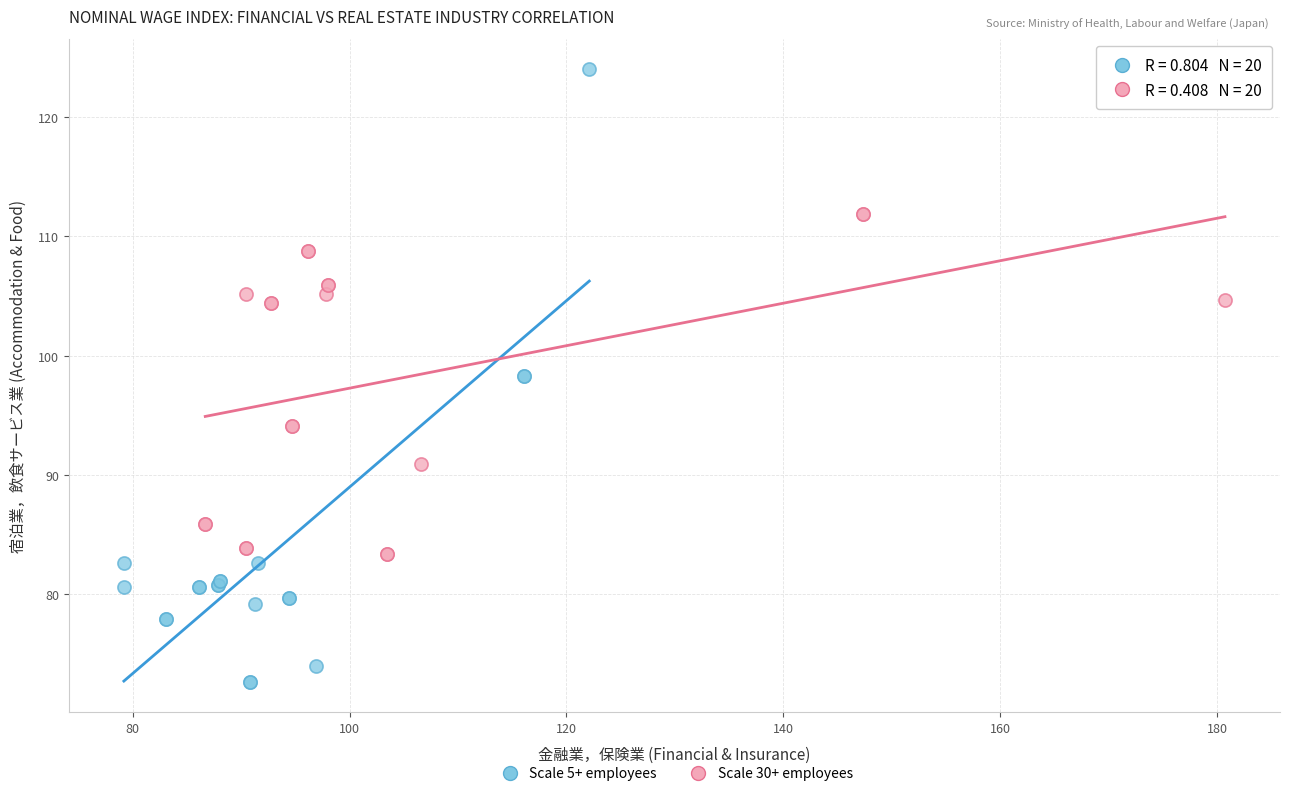

Which series has the largest Y range (max minus min)?

Scale 5+ employees